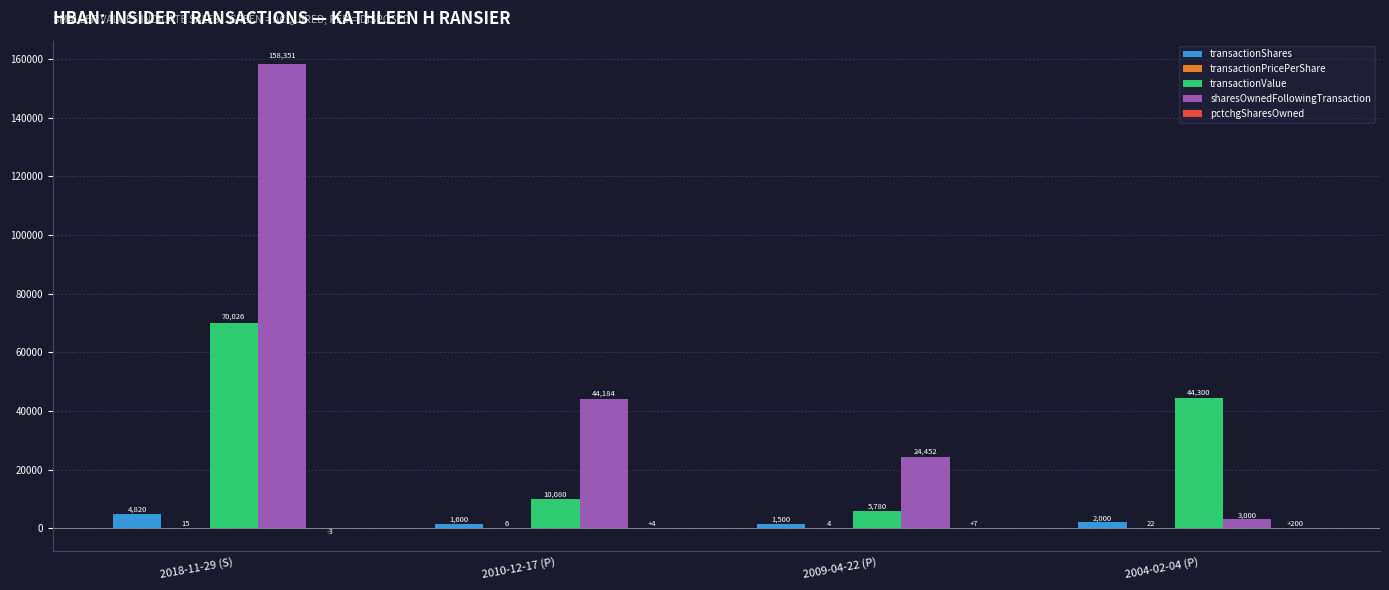

Between 2004-02-04 (P) and 2010-12-17 (P), which is larger?

2004-02-04 (P)